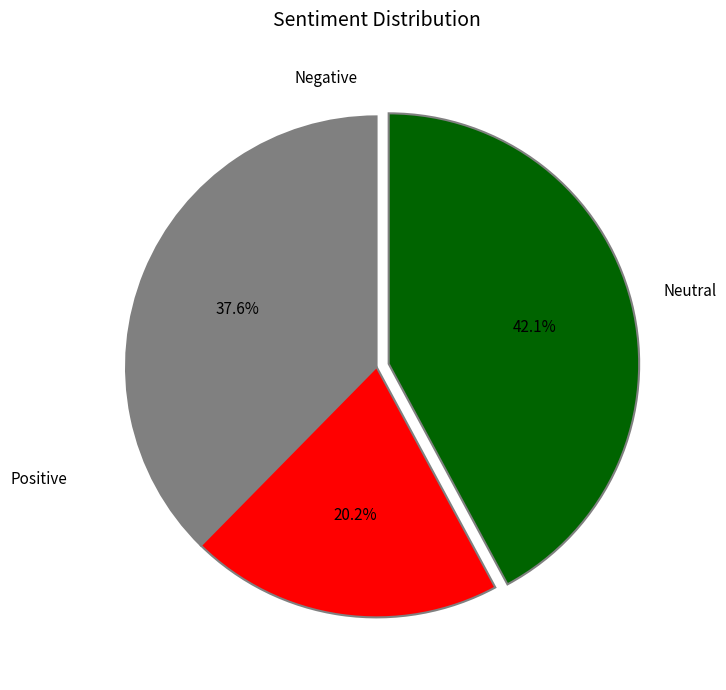

Does any single category account for the majority?

No